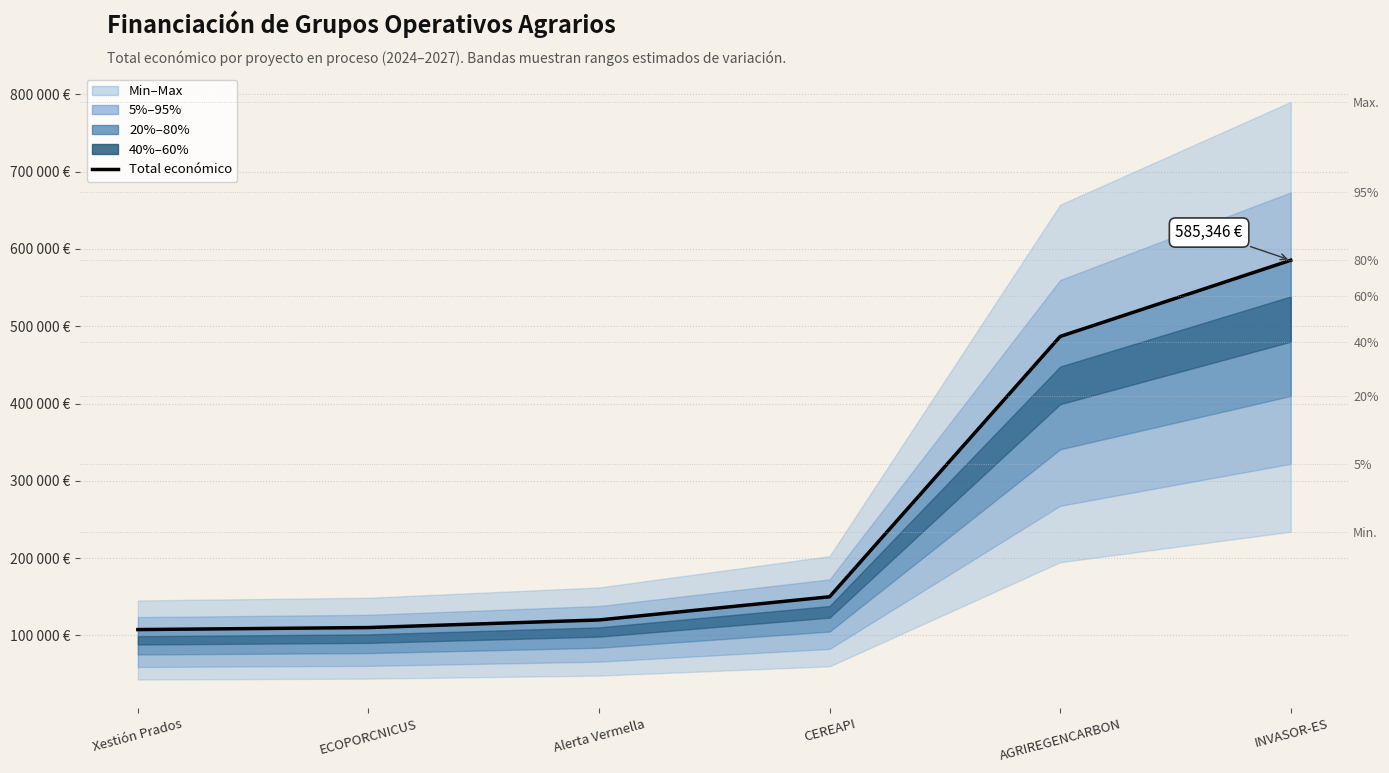

What position from the right is AGRIREGENCARBON?

2